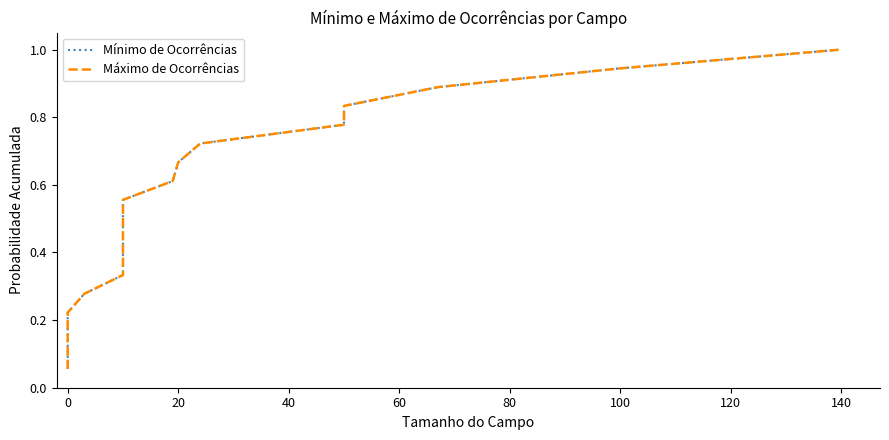

At 120, list the series in order from smallest to largest.

Mínimo de Ocorrências, Máximo de Ocorrências